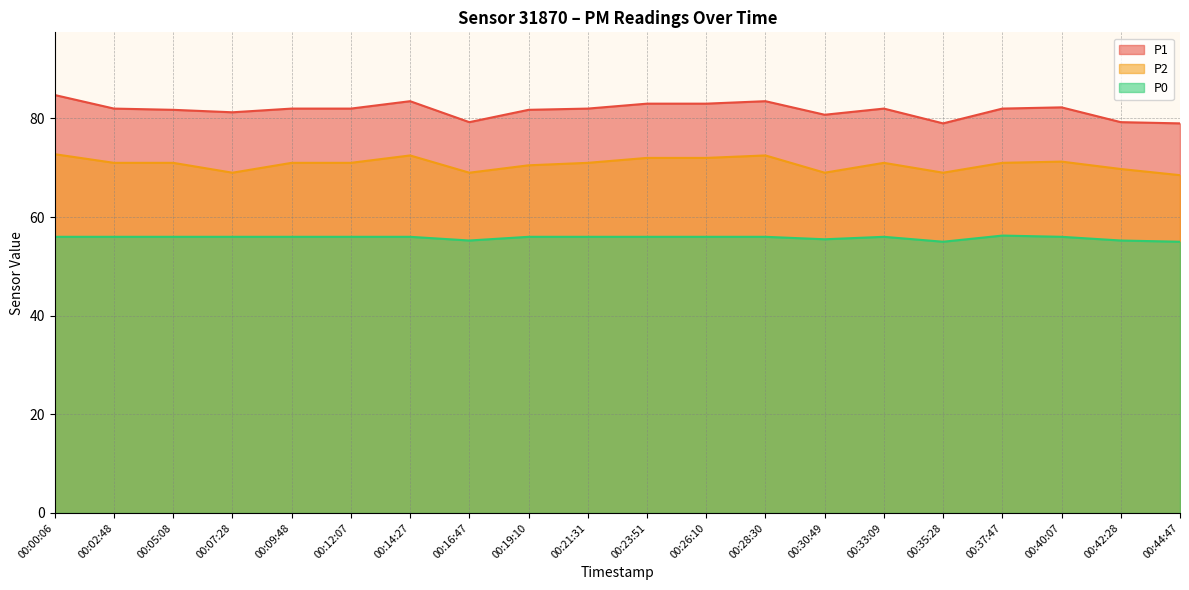

What is the label of the 2nd point from the right?

00:42:28